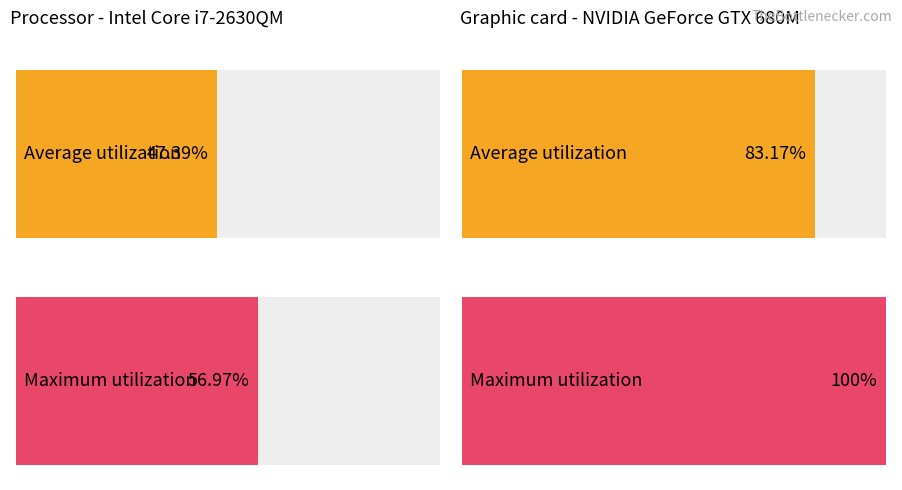

List the series in order of their overall mean, highest first.

Maximum utilization, Average utilization